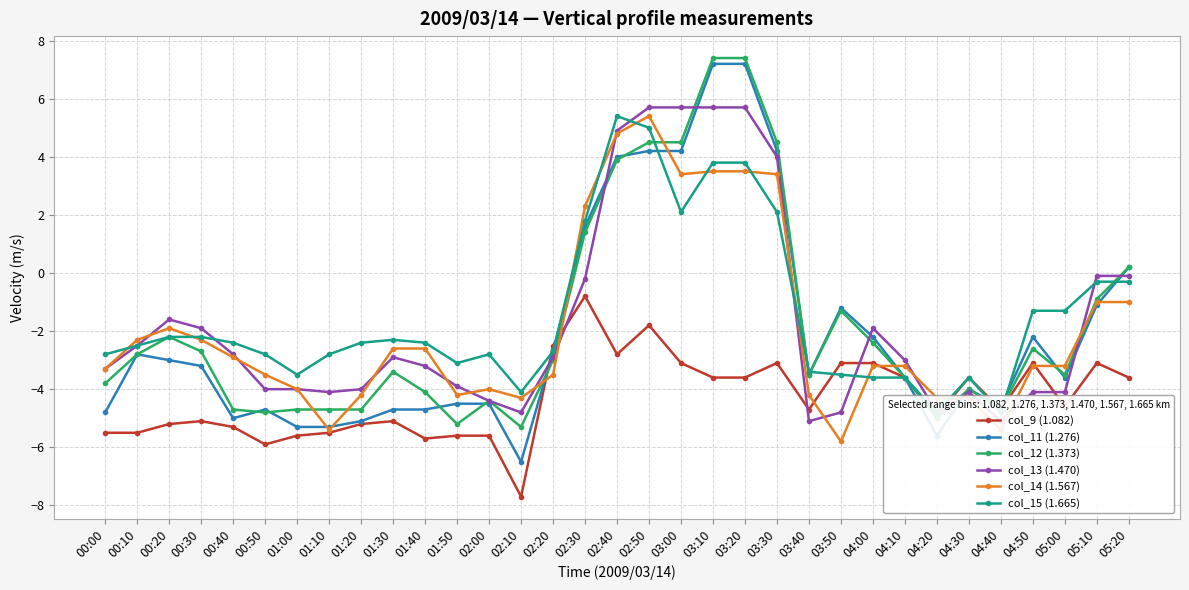

Rank the categories by col_13 (1.470) value from lowest to highest.

03:40, 04:40, 02:10, 03:50, 04:20, 02:00, 01:10, 04:30, 04:50, 05:00, 00:50, 01:00, 01:20, 01:50, 00:00, 01:40, 04:10, 01:30, 02:20, 00:40, 00:10, 00:30, 04:00, 00:20, 02:30, 05:10, 05:20, 03:30, 02:40, 02:50, 03:00, 03:10, 03:20